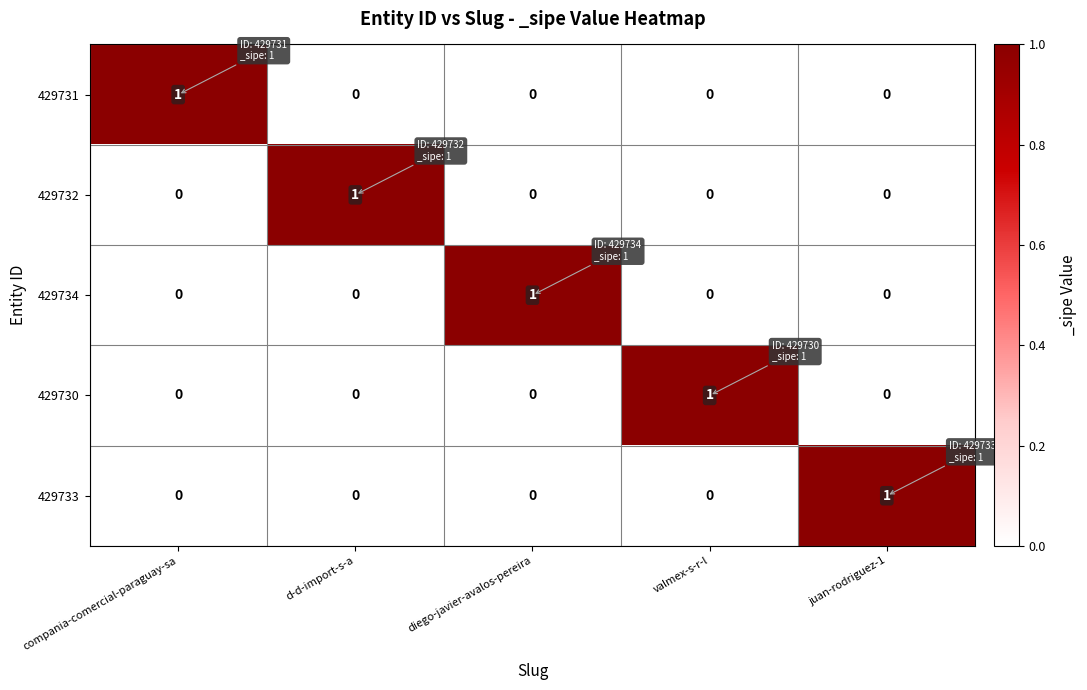

The value of 429730 at compania-comercial-paraguay-sa is 1. True or false?

False